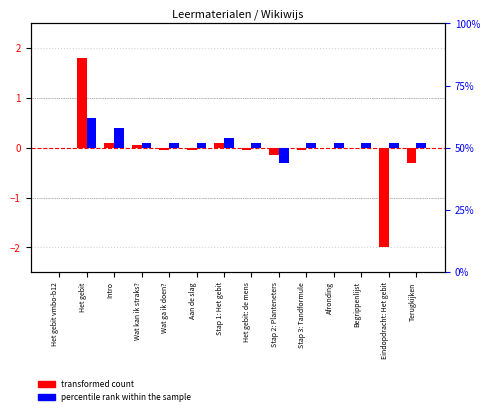

Rank the series by their maximum value, from lowest to highest.

percentile rank within the sample, transformed count